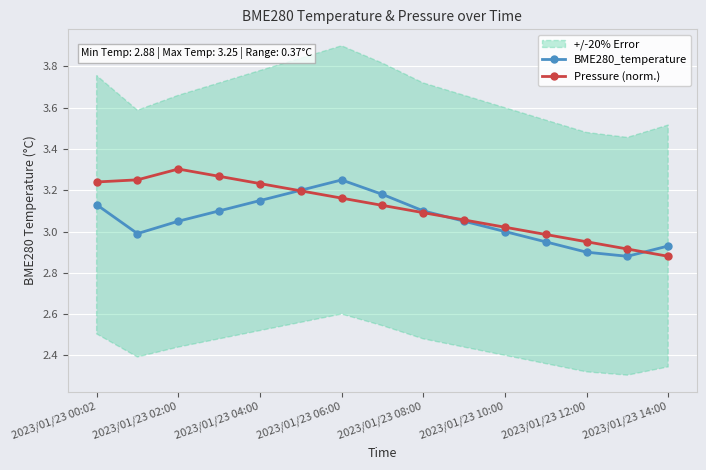

How many data points in Pressure (norm.) are above 3?

11